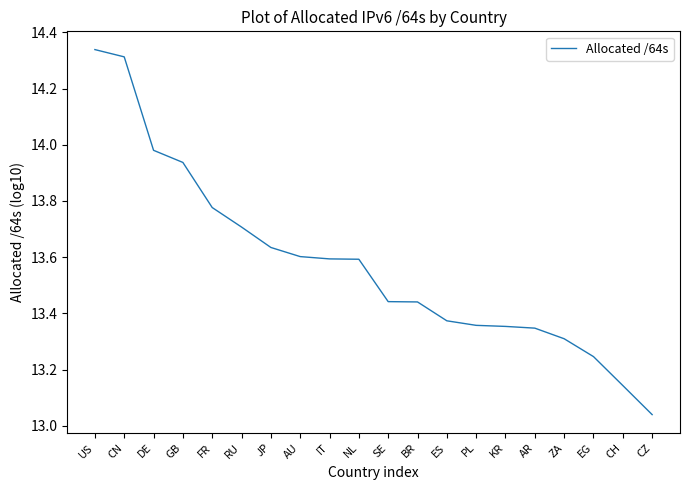

What position from the left is FR?

5